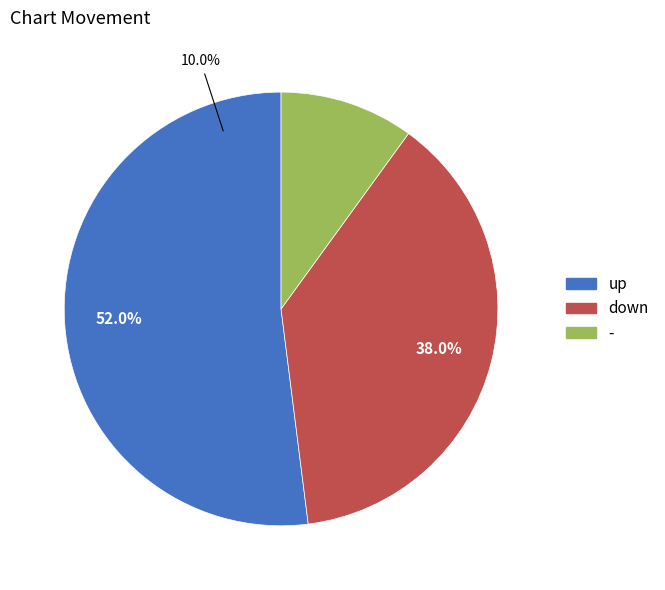

To the nearest percent, what is the average slice percentage?

33%